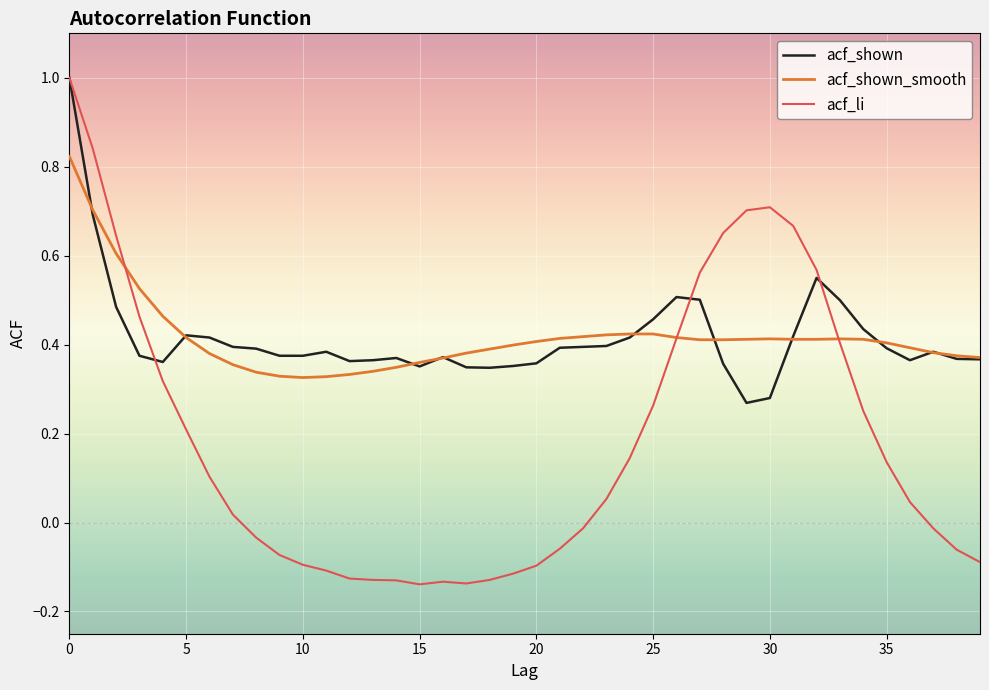

Which series has the largest range (max minus min)?

acf_li